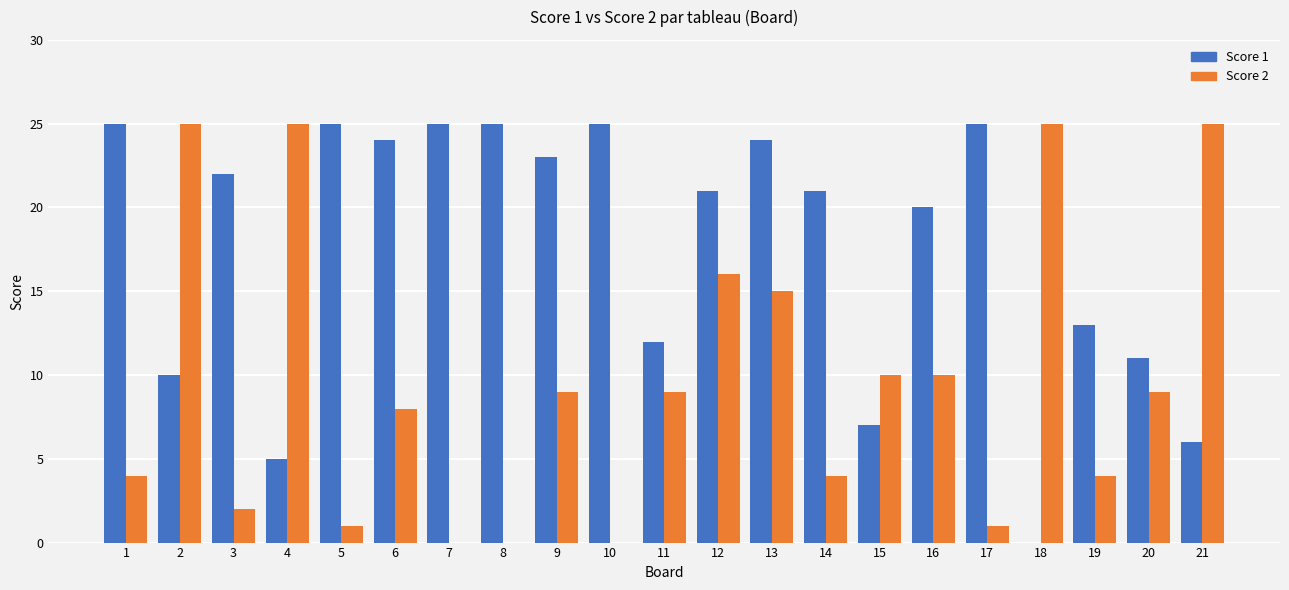

Reading left to right, transcribe all the data shown in this chart.

Score 1: 25	10	22	5	25	24	25	25	23	25	12	21	24	21	7	20	25	0	13	11	6
Score 2: 4	25	2	25	1	8	0	0	9	0	9	16	15	4	10	10	1	25	4	9	25